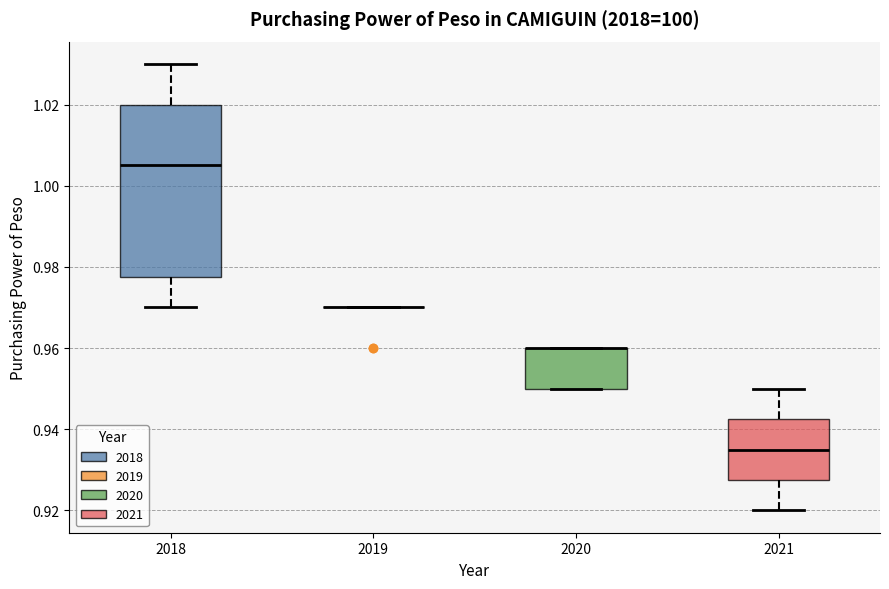

Reading left to right, read every box against the y-axis: the position of its median line, the range the box covers, and the ends of its whiskers. The values are not printed on the chart, so give them approximately, as read against the axis.

2018: median 1.006, box 0.978 to 1.020, whiskers 0.970 to 1.030
2019: box collapsed to a line at 0.970, whiskers 0.970 to 0.970
2020: median 0.960 (drawn on the box's upper edge), box 0.950 to 0.960, whiskers 0.950 to 0.960
2021: median 0.936, box 0.928 to 0.942, whiskers 0.920 to 0.950